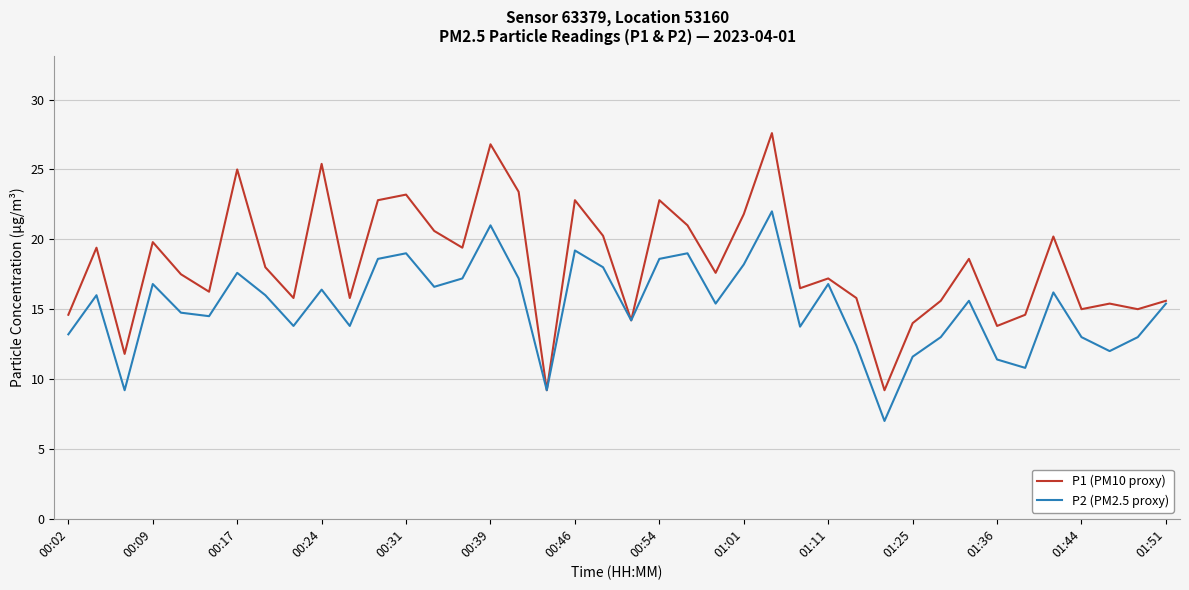

What is the average value of the P2 (PM2.5 proxy) series?

15.2